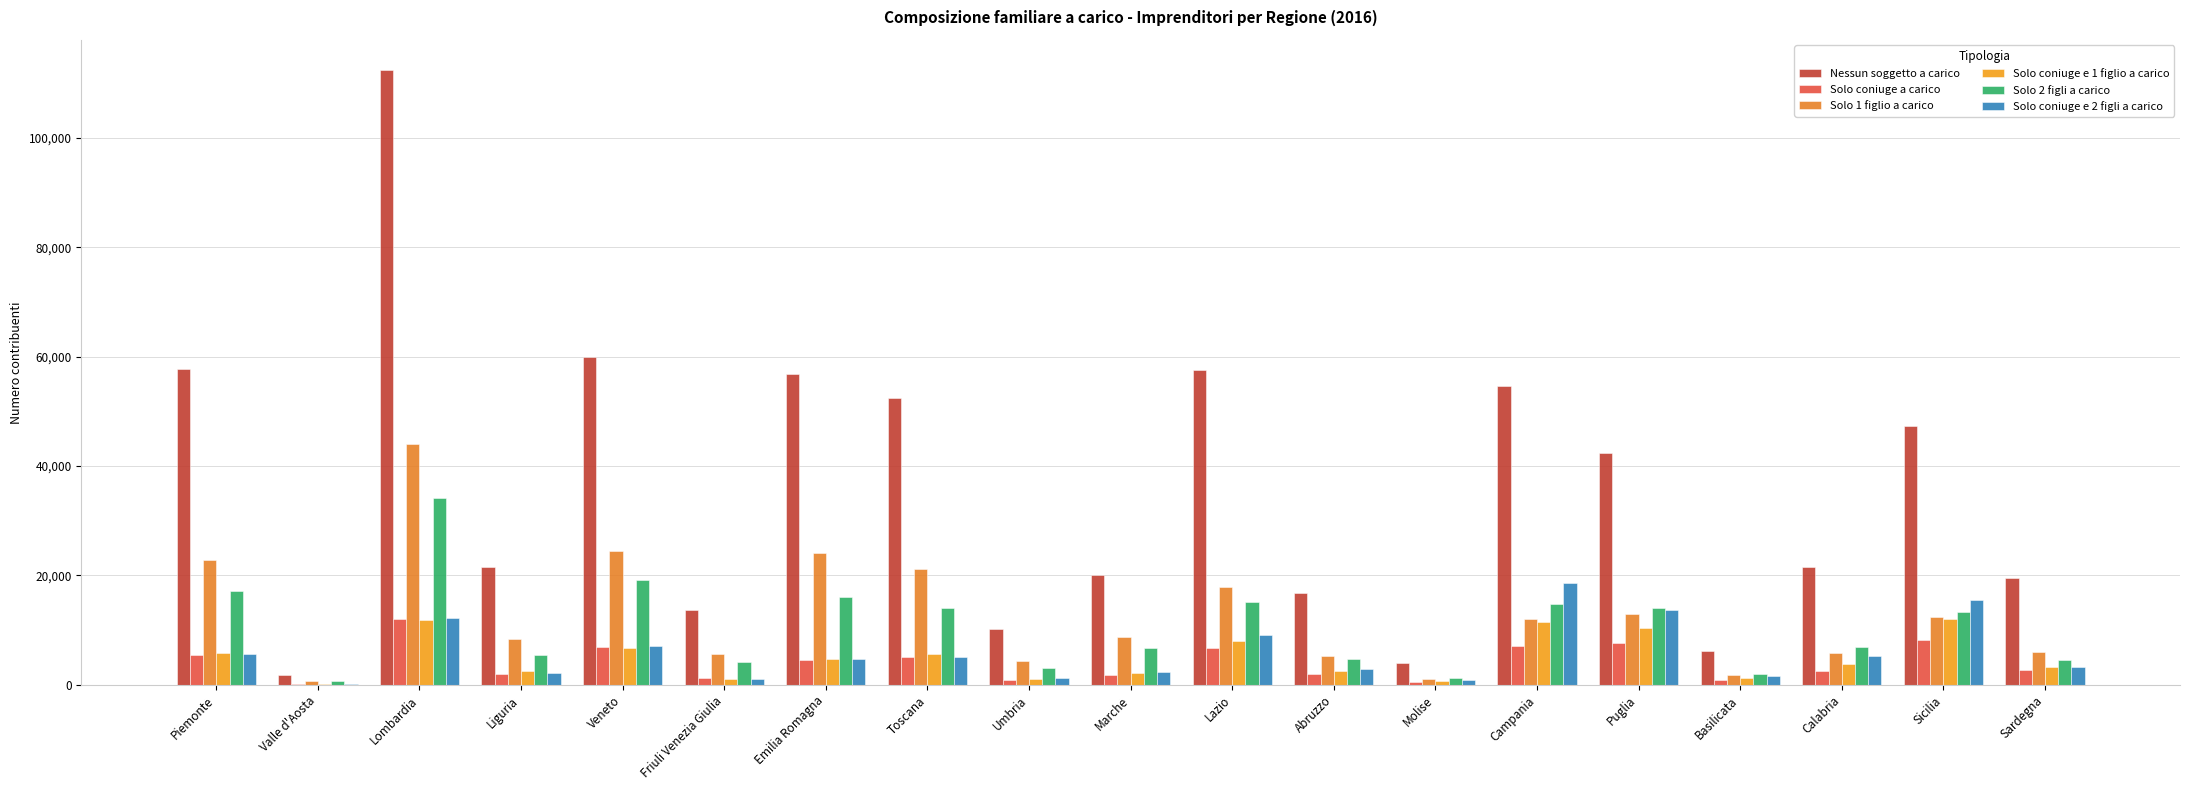

True or false: Solo 1 figlio a carico has a value of 24474 at Veneto.

True